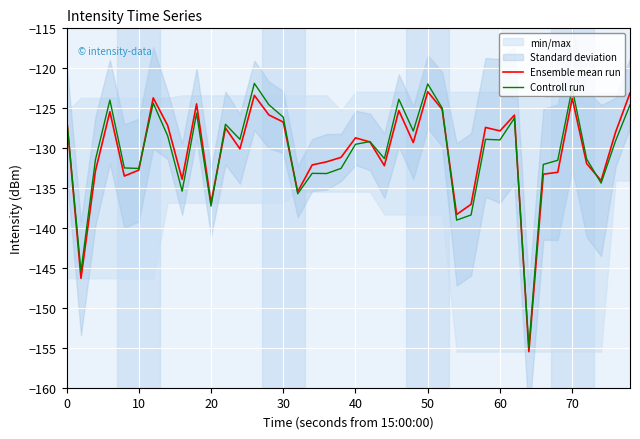

True or false: Controll run and Ensemble mean run intersect in this chart.

True